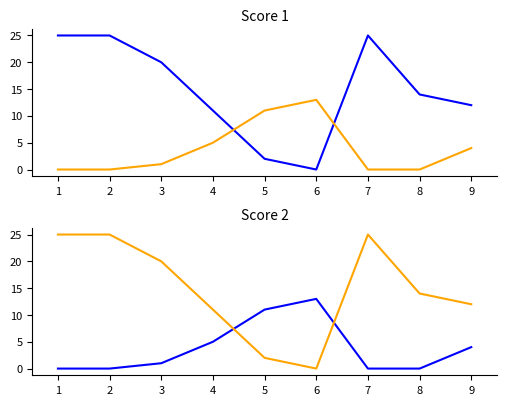

Which series ends up on top after the final intersection of Score 2 and Score 1?

Score 1